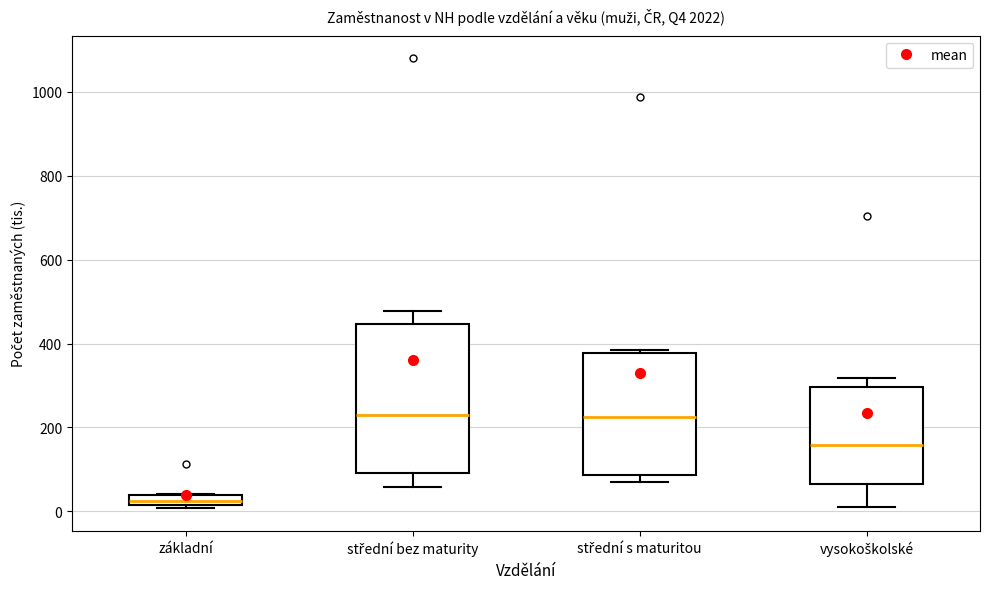

Which box is the tallest, from its lower edge to its upper edge?

střední bez maturity